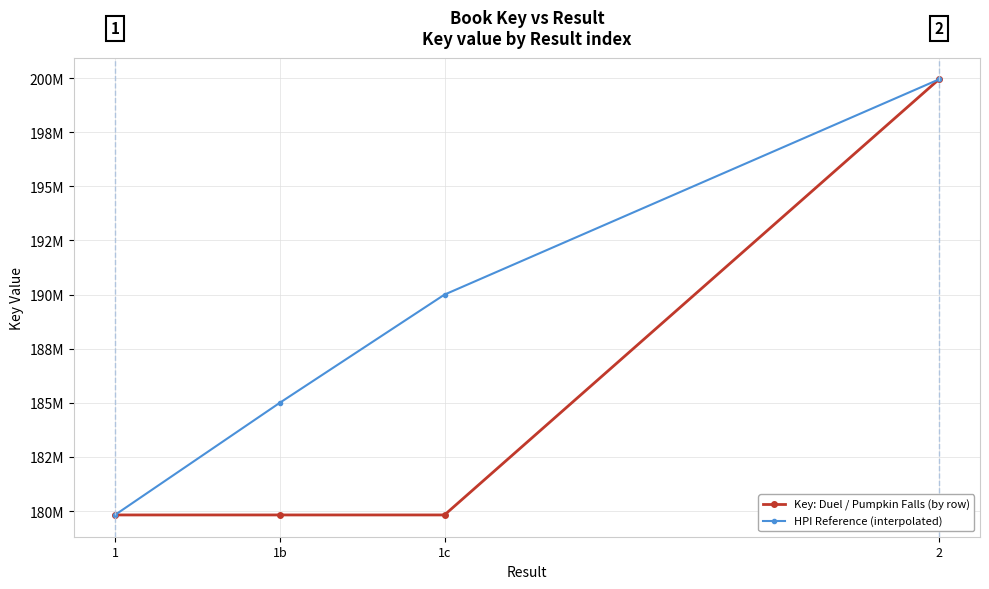

What is the total value across all series at 2?

399878990